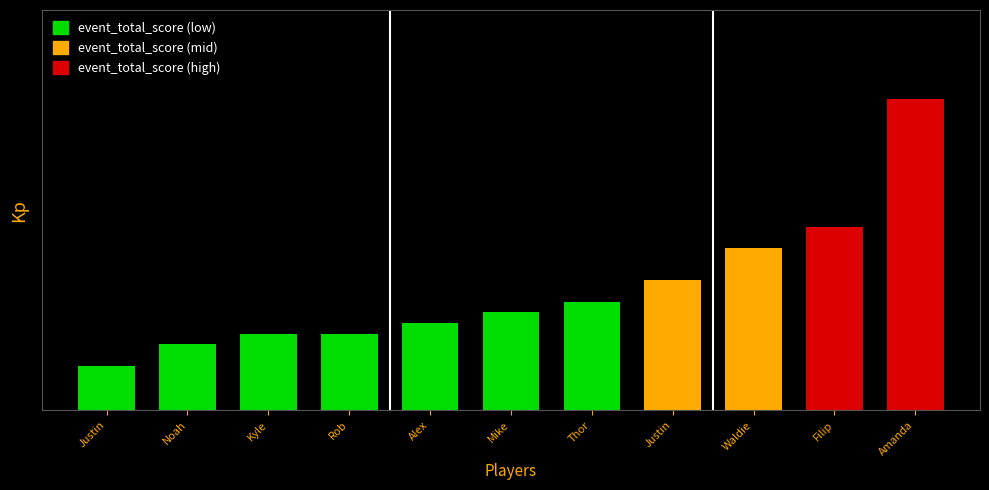

List the labels in order of value, largest first.

Amanda, Filip, Waldie, Justin, Thor, Mike, Alex, Kyle, Rob, Noah, Justin